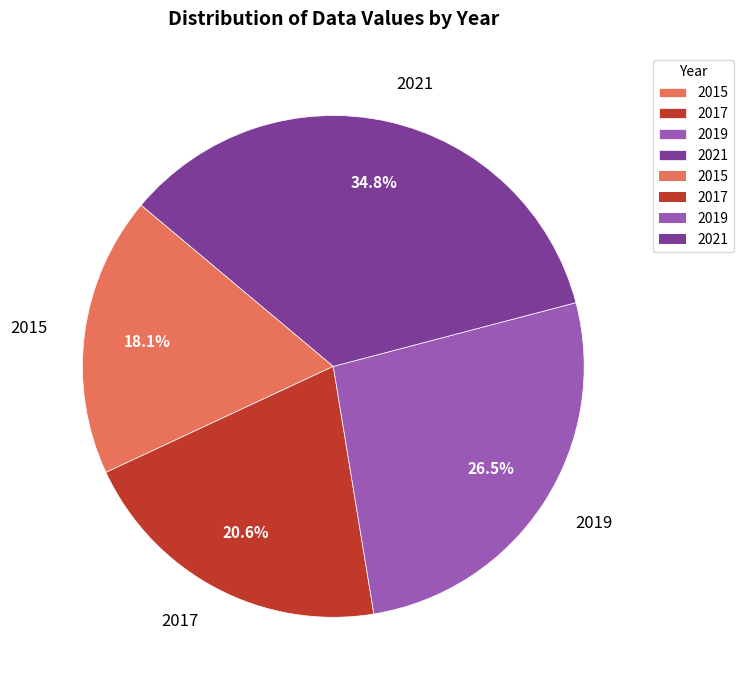

Count the number of slices in the pie.

4